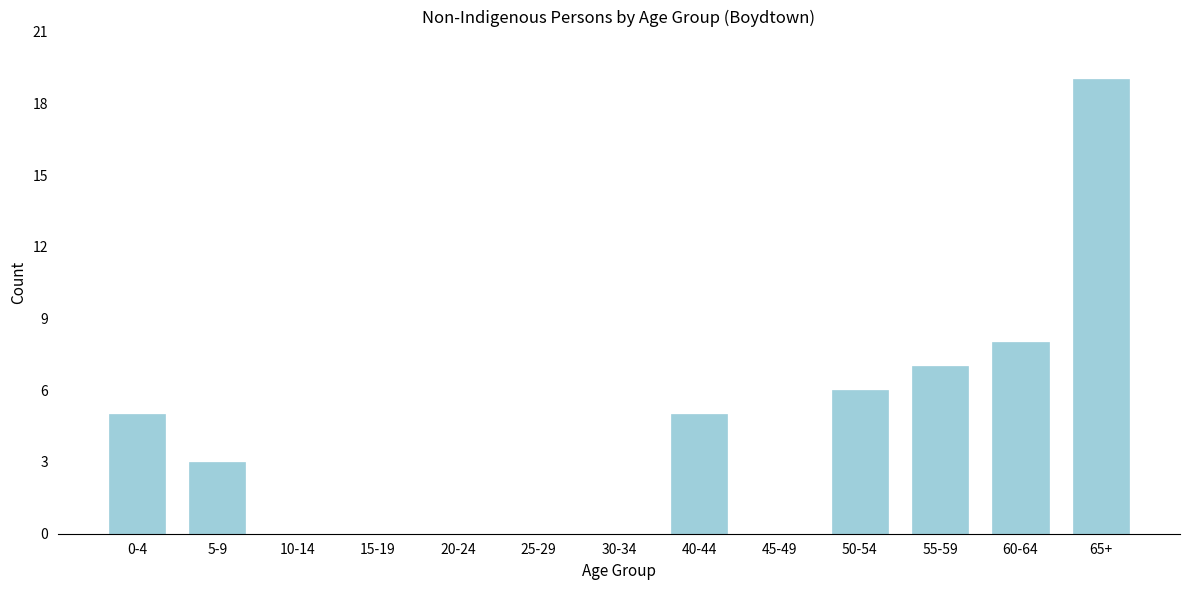

Reading left to right, what are all the values shown in this chart?

0-4=5	5-9=3	10-14=0	15-19=0	20-24=0	25-29=0	30-34=0	40-44=5	45-49=0	50-54=6	55-59=7	60-64=8	65+=19